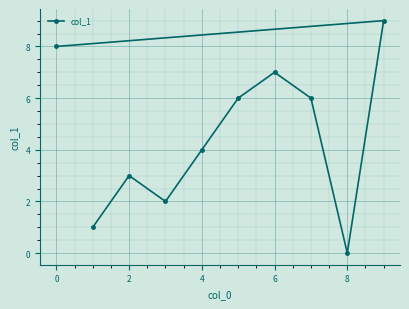

What is the maximum value shown in the chart?

9